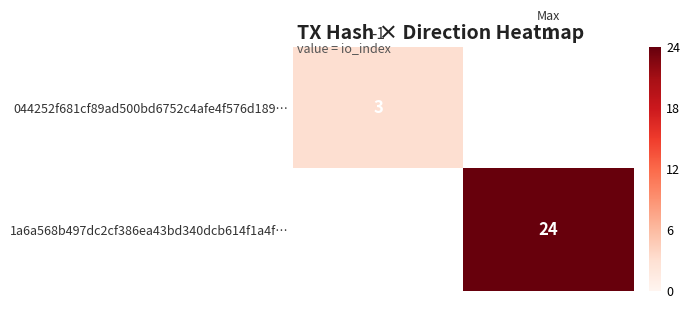

Between 1 and -1, which is larger?

-1